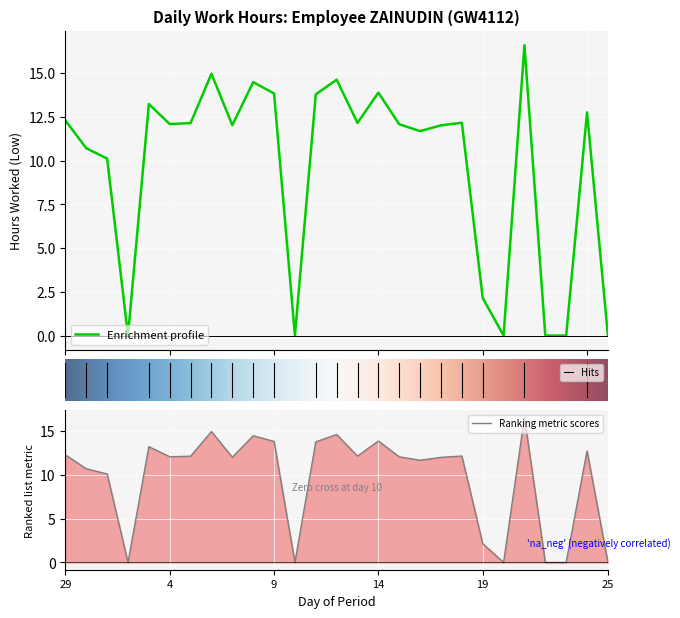

Is it true that Ranking metric scores equals 2.5 at 4?

False